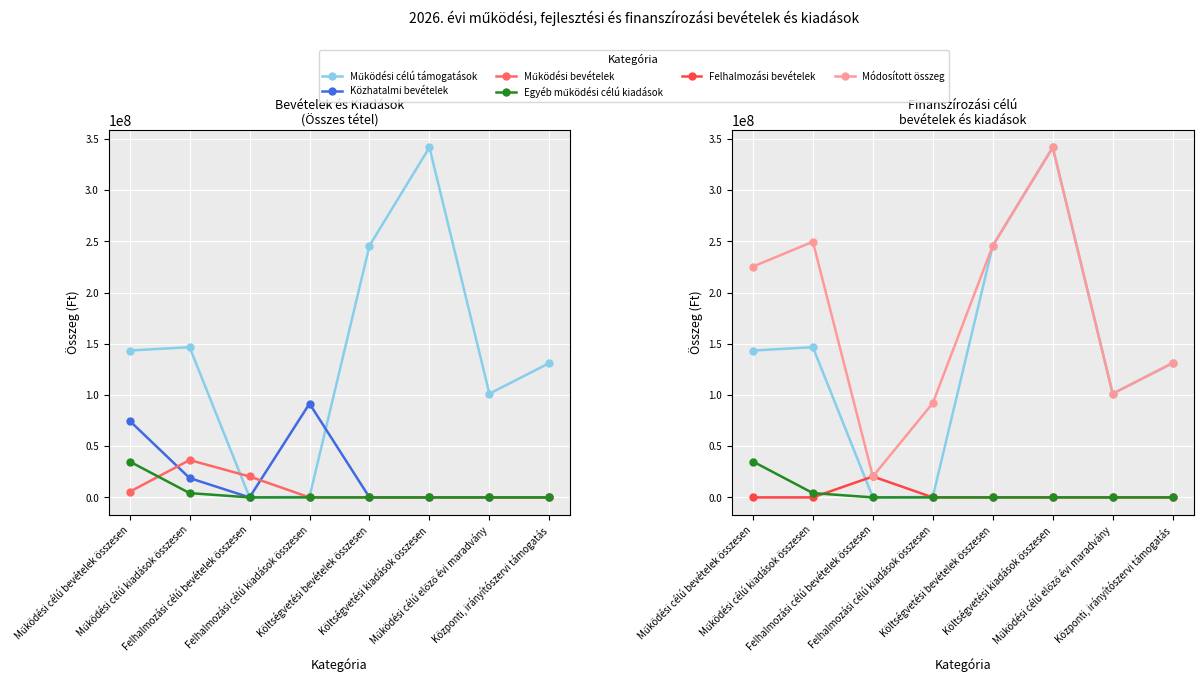

True or false: Felhalmozási bevételek and Egyéb működési célú kiadások cross at least once.

True